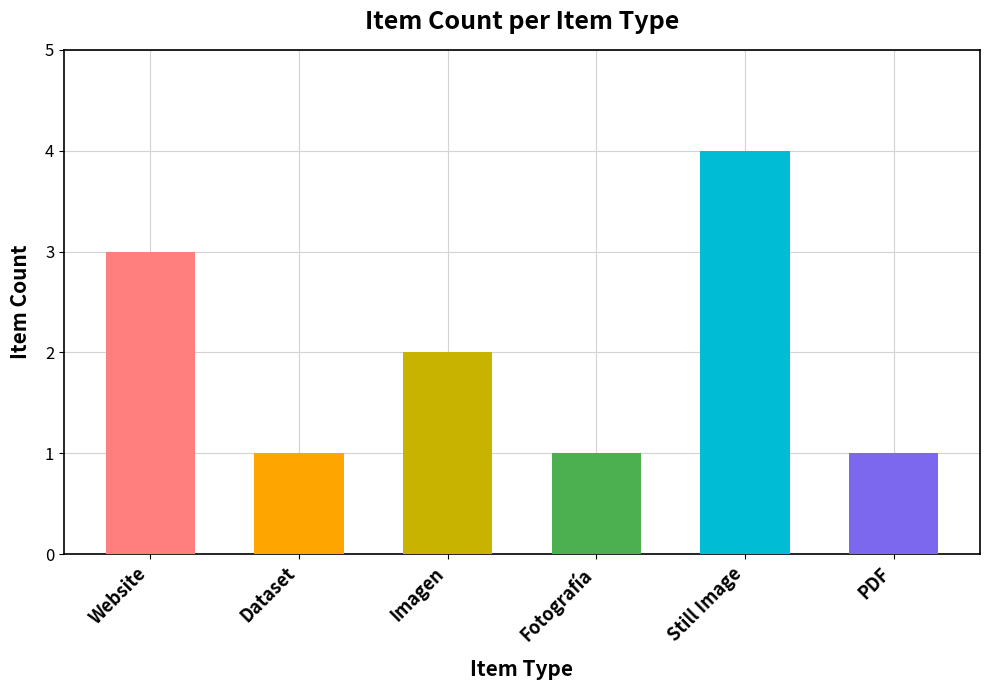

What position from the left is Fotografía?

4